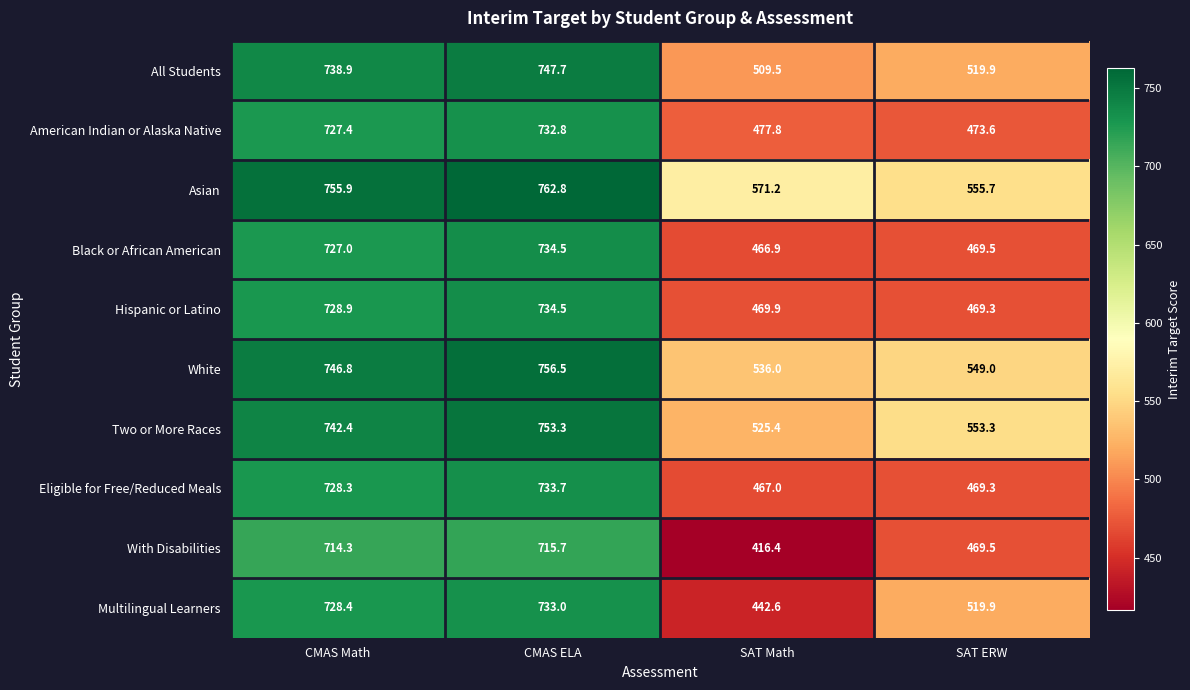

Which series has the largest total across all categories?

Asian